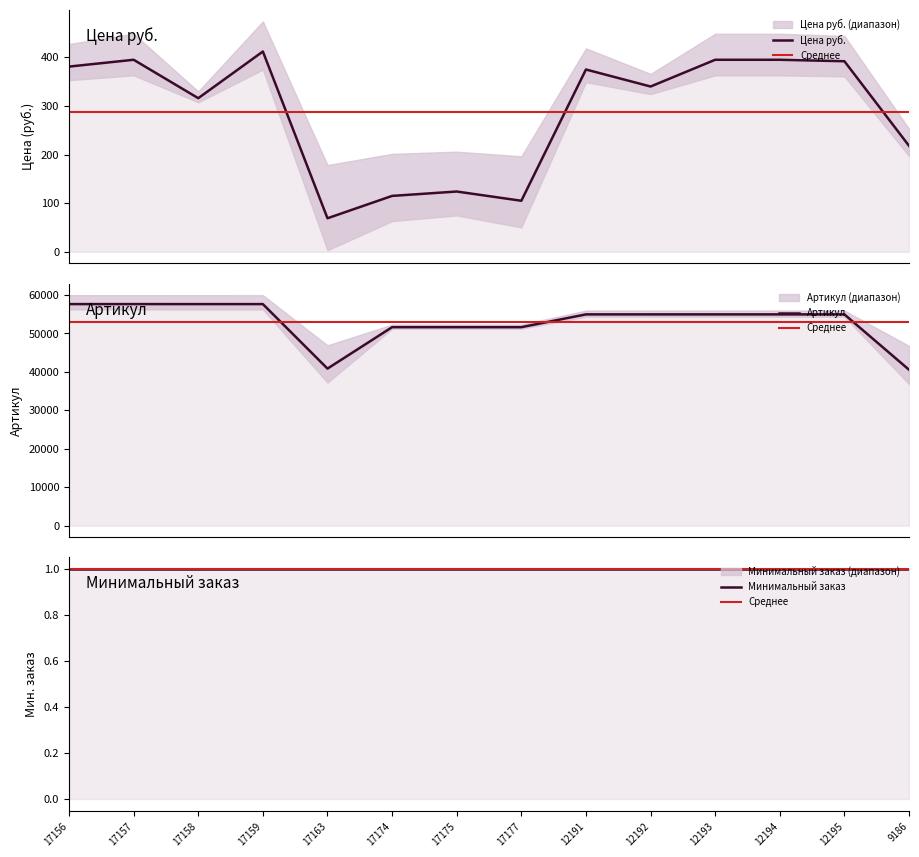

At which category does Цена руб. reach its first local valley?

17158